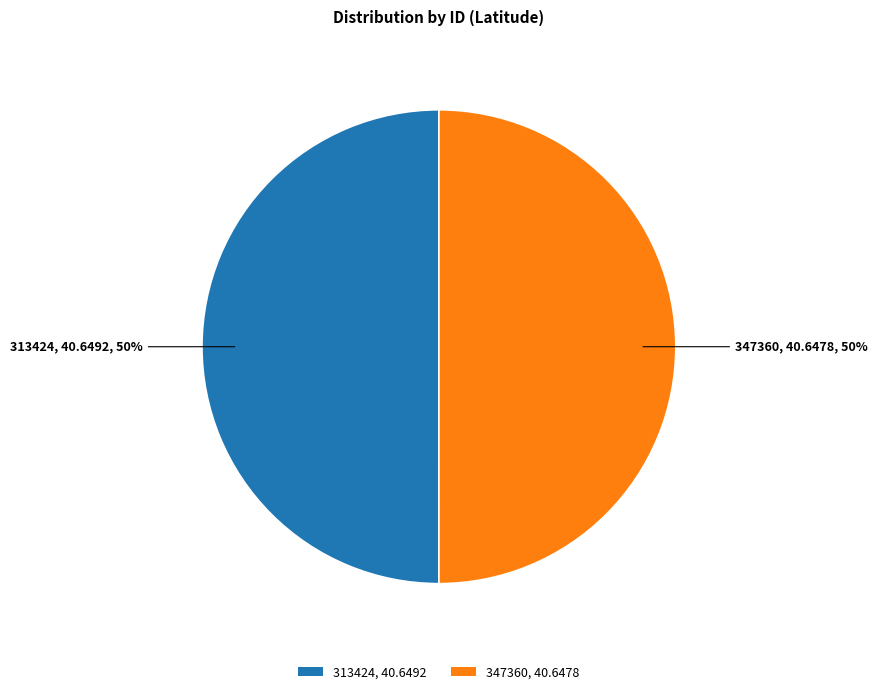

Do 313424 and 347360 together represent more than half of the pie?

Yes